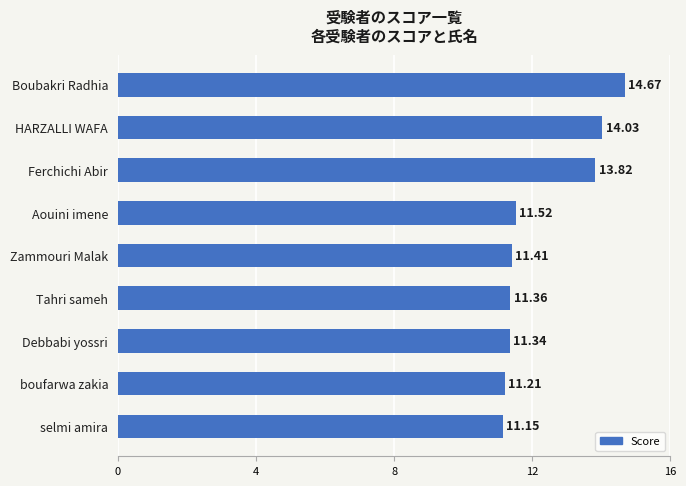

Approximately how many times larger is the value at Ferchichi Abir compared to Tahri sameh?

1.2